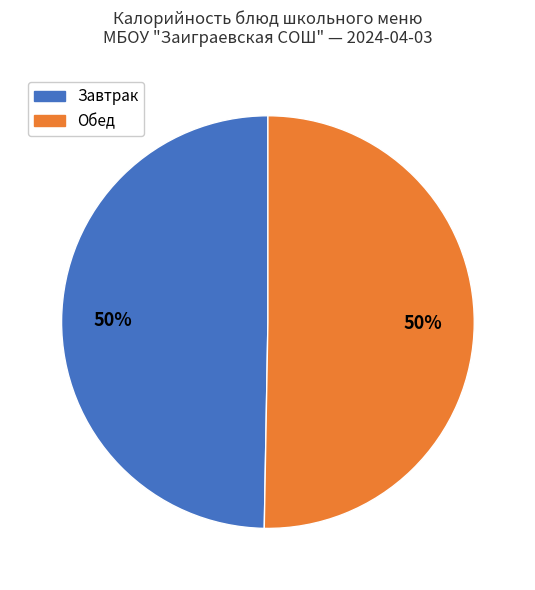

To the nearest percent, what is the average slice percentage?

50%